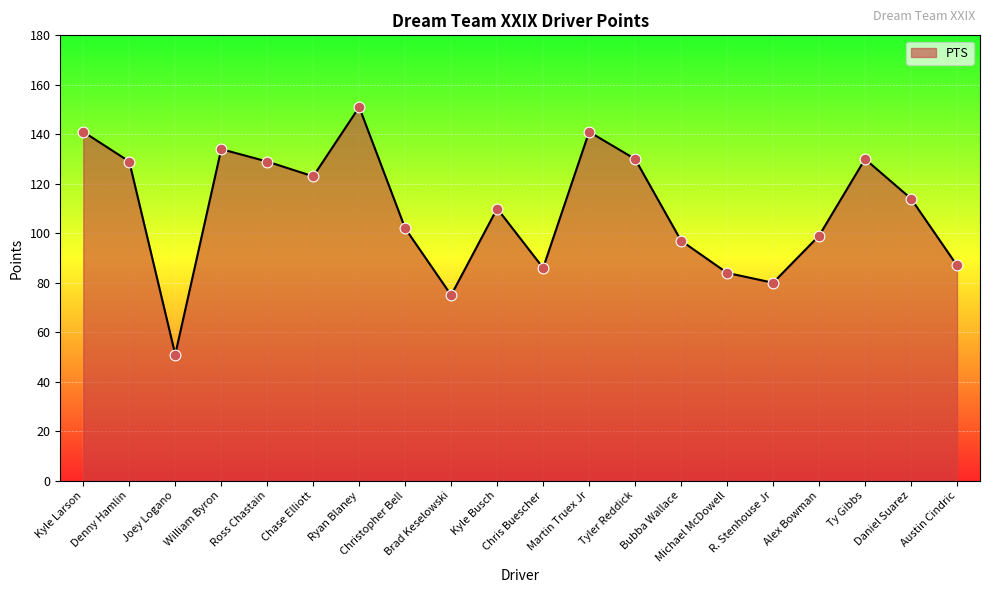

Approximately how many times larger is the value at Austin Cindric compared to Kyle Larson?

0.6